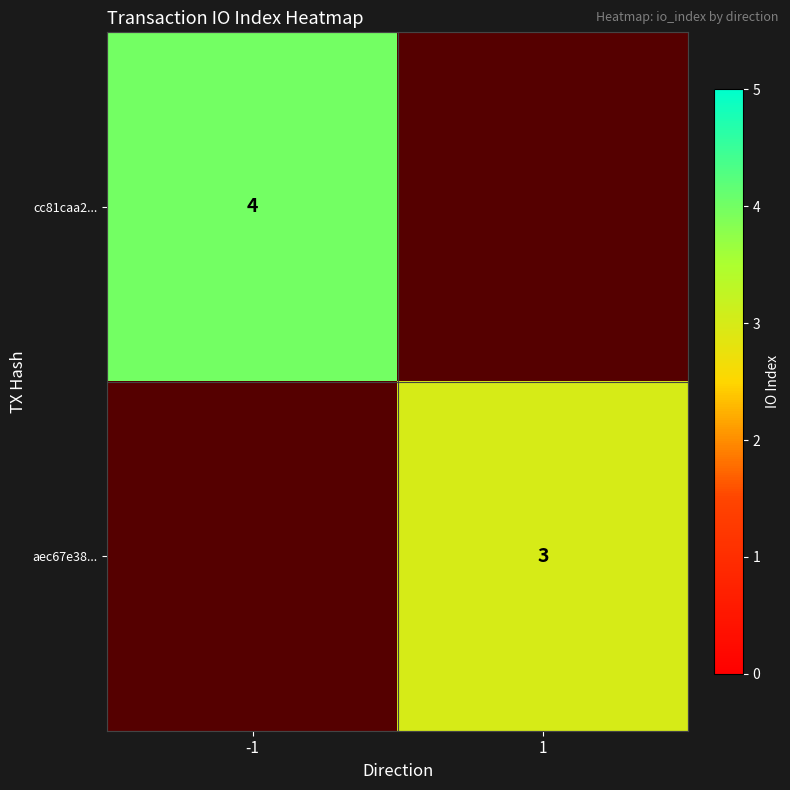

True or false: cc81caa2... has a value of 4 at -1.

True